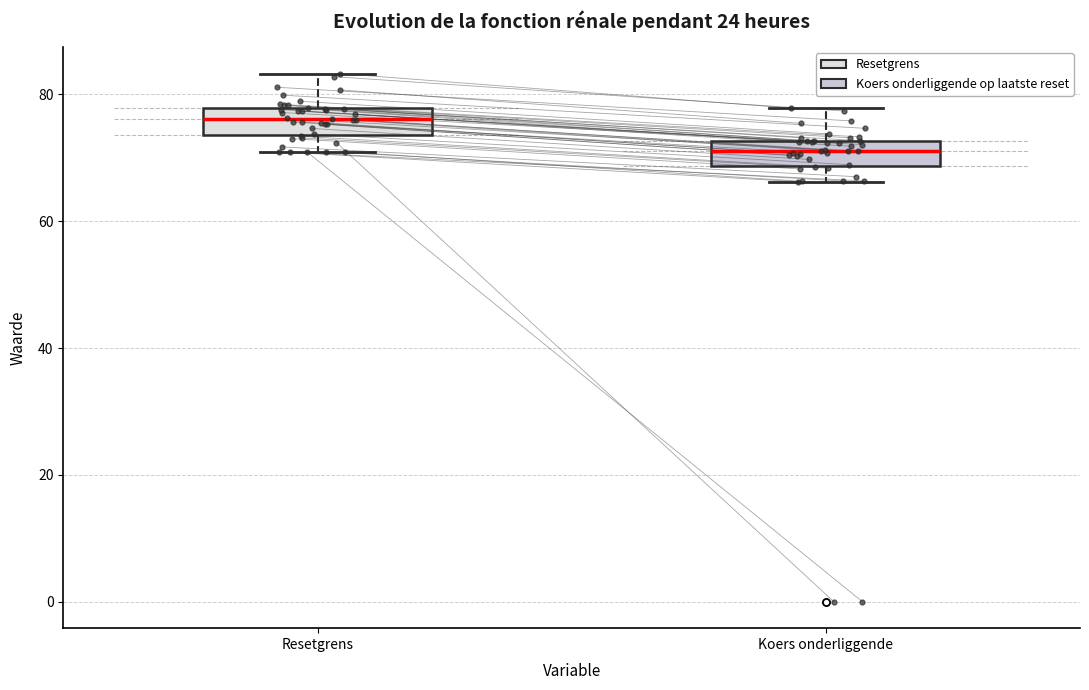

Reading left to right, read every box against the y-axis: the position of its median line, the range the box covers, and the ends of its whiskers. The values are not printed on the chart, so give them approximately, as read against the axis.

Resetgrens: median 76, box 74 to 78, whiskers 70 to 84
Koers onderliggende: median 72 (inside the box), box 68 to 72, whiskers 66 to 78